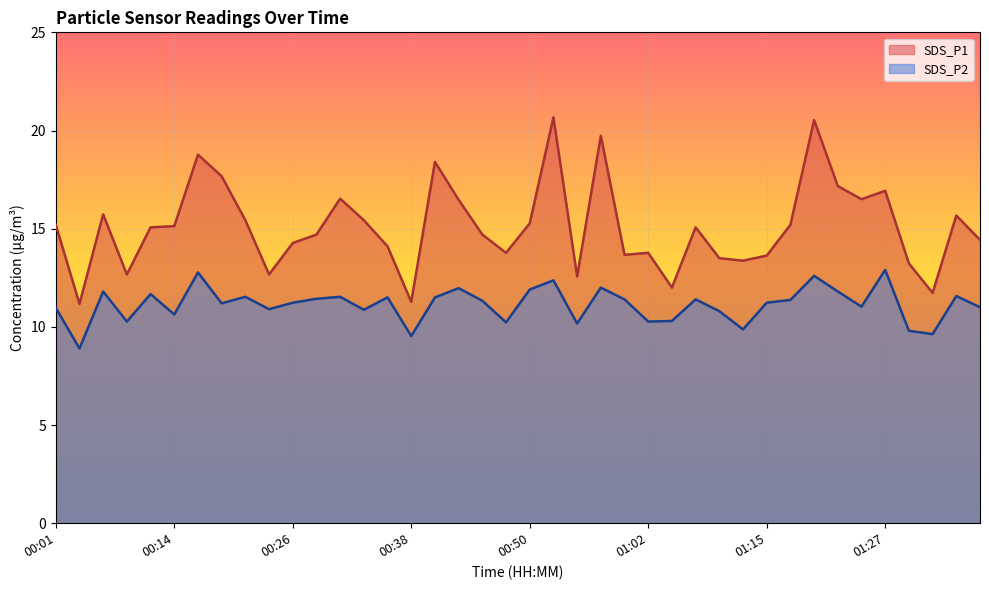

Reading right to left, list all the values displayed in this chart.

SDS_P1: 14.4	15.7	11.7	13.2	16.9	16.5	17.2	20.5	15.2	13.6	13.4	13.5	15.1	12.0	13.8	13.7	19.7	12.6	20.7	15.3	13.8	14.7	16.5	18.4	11.3	14.1	15.4	16.5	14.7	14.3	12.7	15.4	17.7	18.8	15.1	15.1	12.7	15.7	11.2	15.2
SDS_P2: 11.0	11.6	9.6	9.8	12.9	11.0	11.8	12.6	11.4	11.2	9.9	10.8	11.4	10.3	10.3	11.4	12.0	10.2	12.4	11.9	10.2	11.3	12.0	11.5	9.5	11.5	10.9	11.5	11.4	11.2	10.9	11.5	11.2	12.8	10.6	11.7	10.3	11.8	8.9	11.0